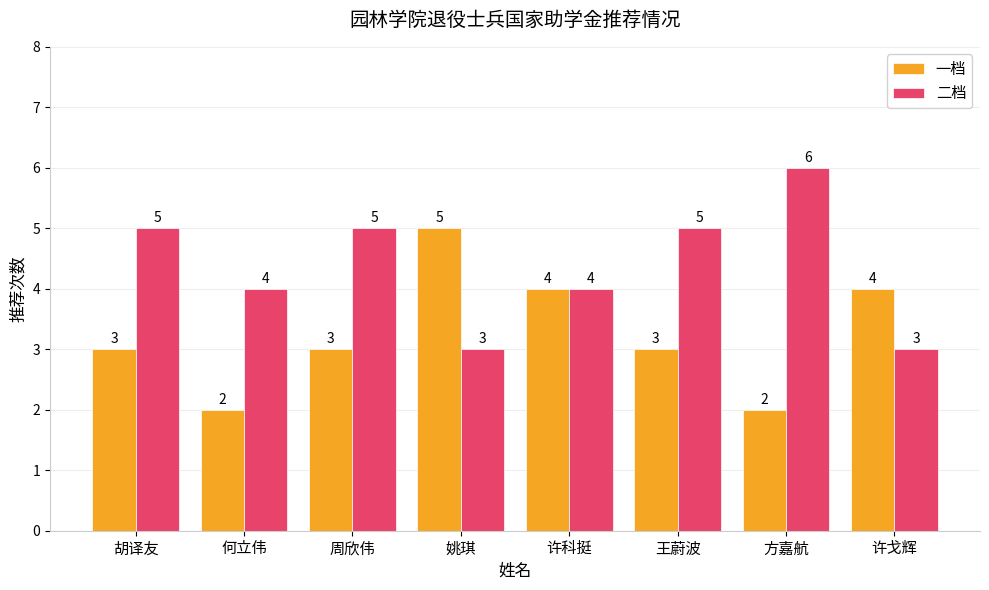

At which label does 一档 reach its peak?

姚琪